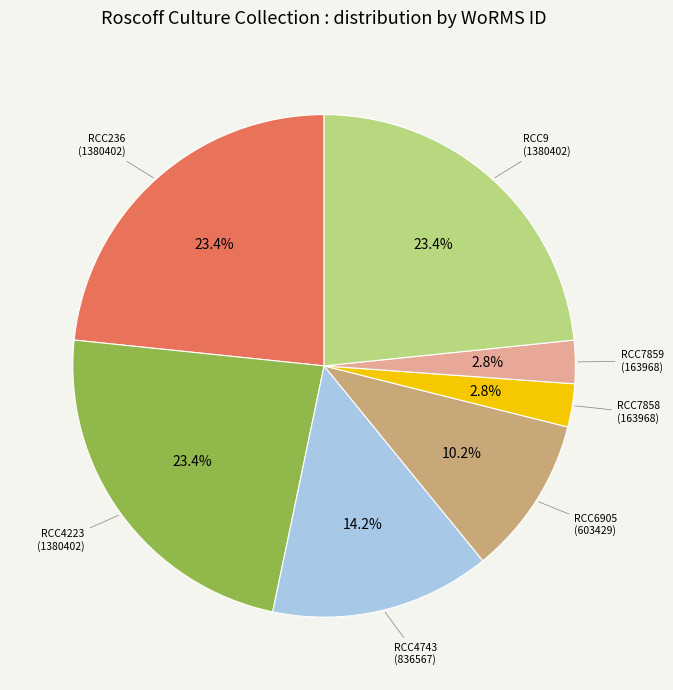

Is there any slice that represents more than half of the pie?

No